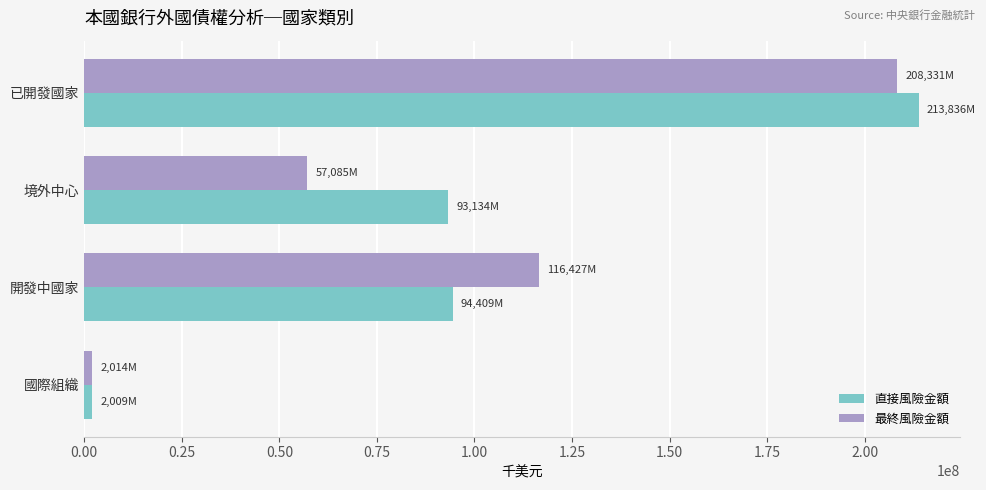

At which category is the sum across all series the highest?

已開發國家